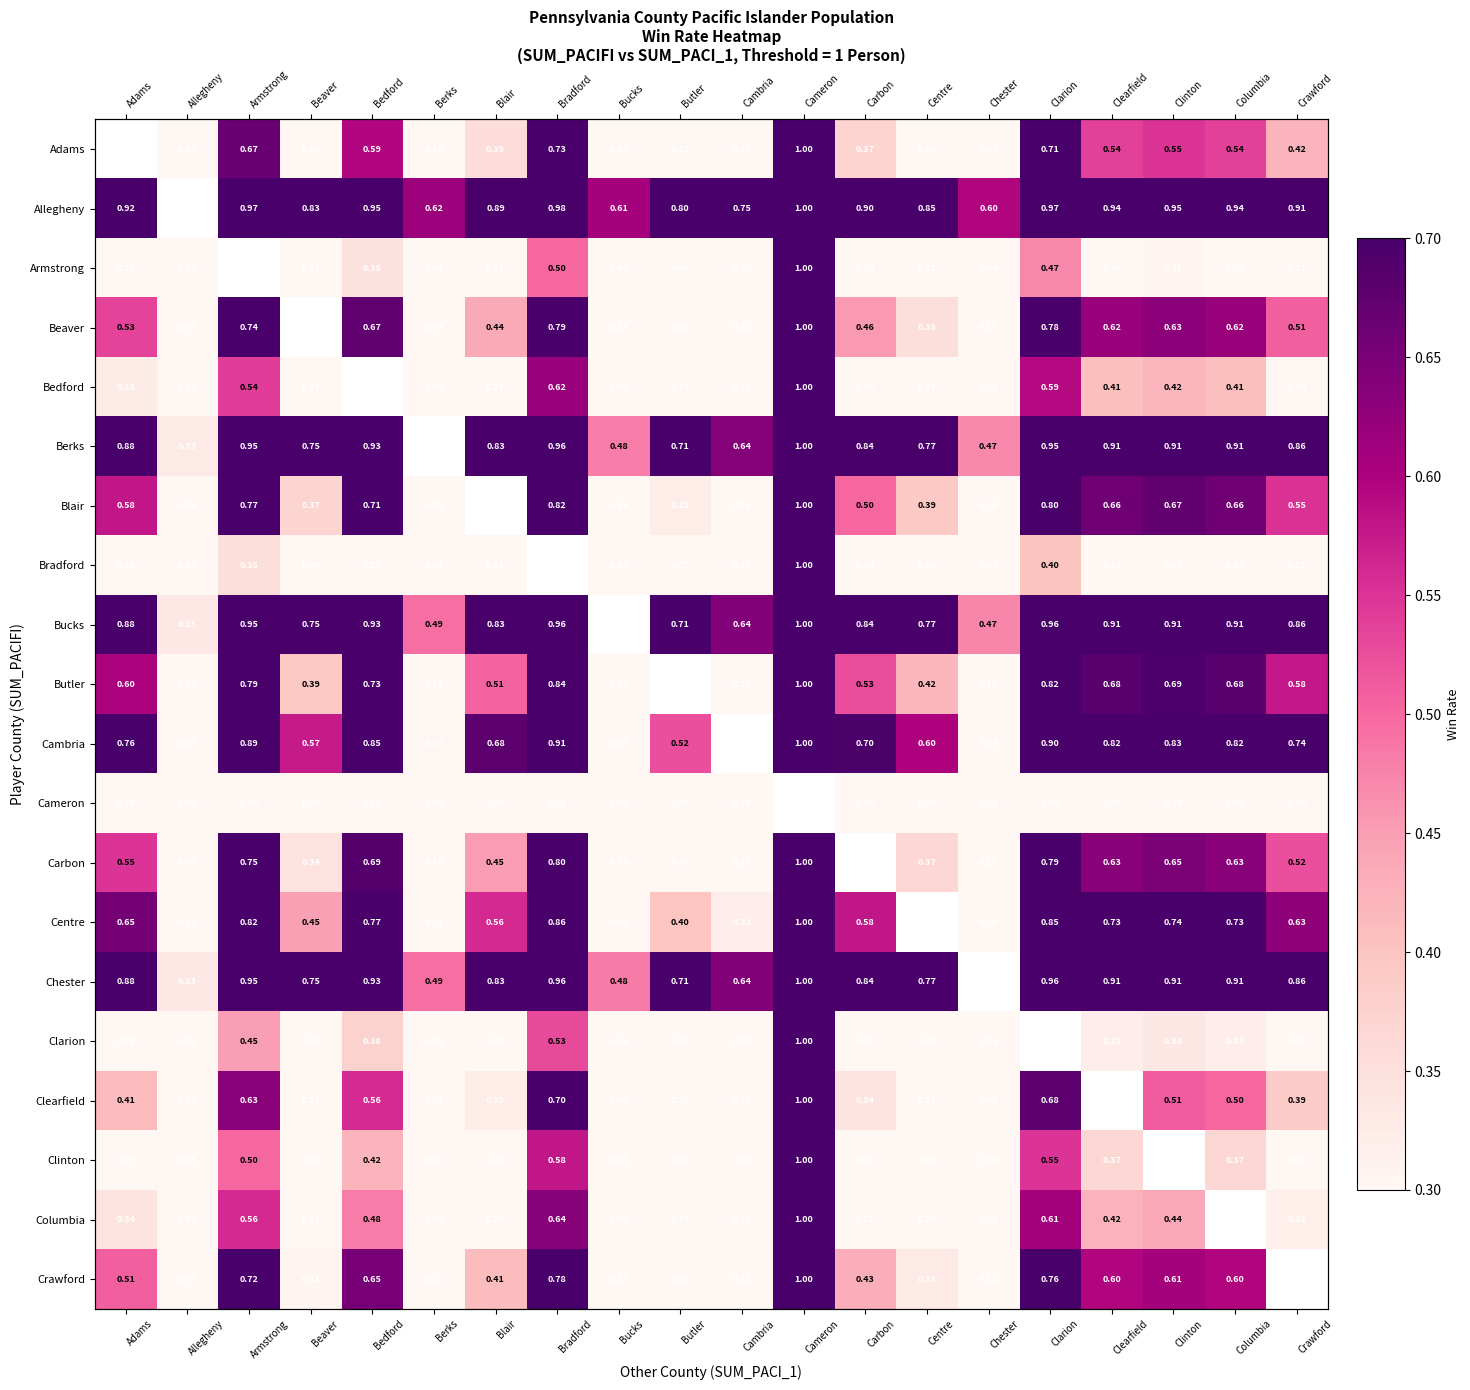

What is the greatest value displayed?

1.0